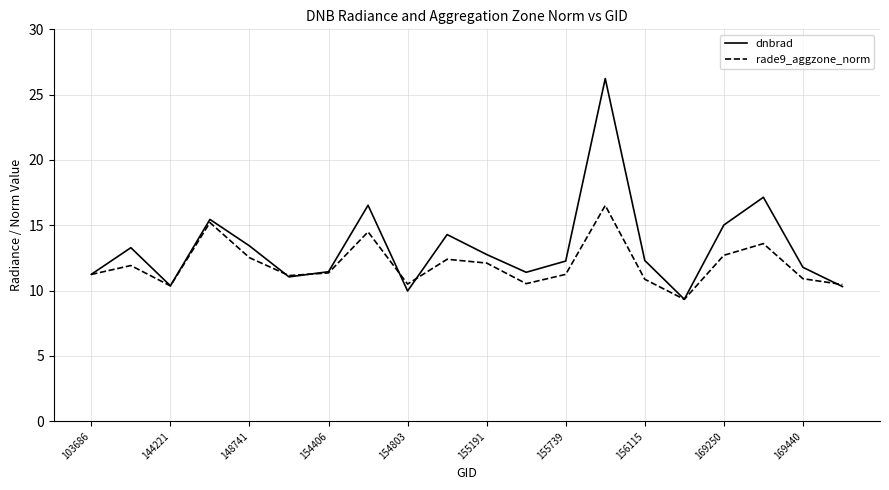

What are all the series names shown in the legend?

dnbrad, rade9_aggzone_norm